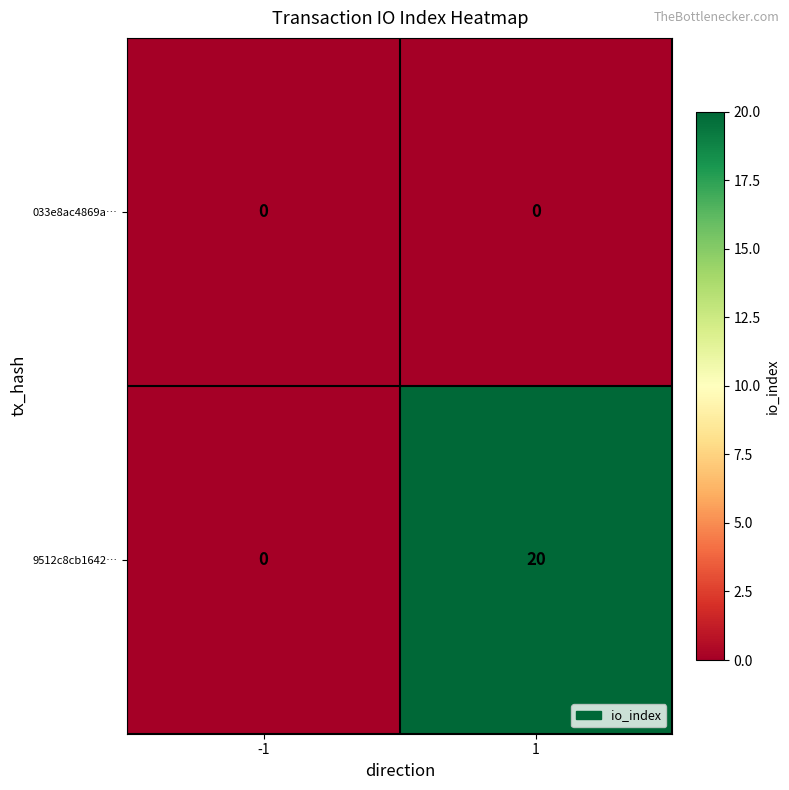

At which category does the chart reach its peak across all series?

1